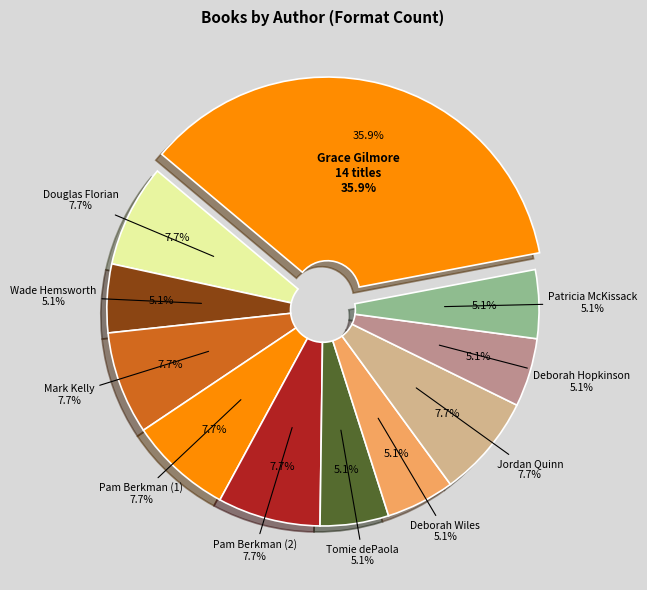

Which has a higher value, Grace Gilmore (New Kid) or Pam Berkman?

Grace Gilmore (New Kid)